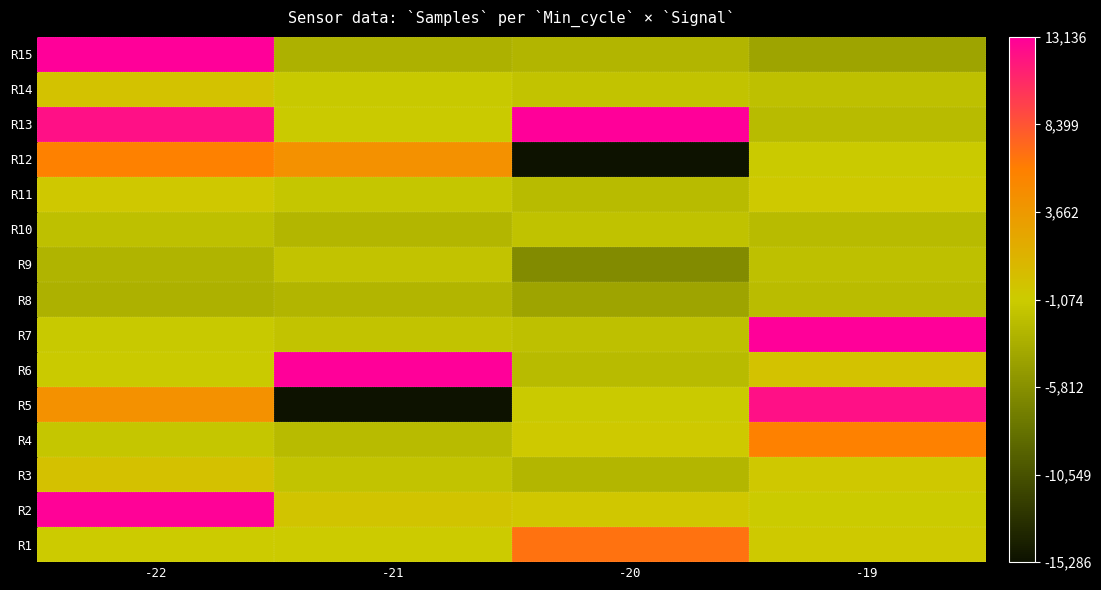

List the series in order of their peak value, highest first.

R7, R15, R6, R13, R2, R5, R1, R4, R12, R3, R14, R11, R9, R10, R8